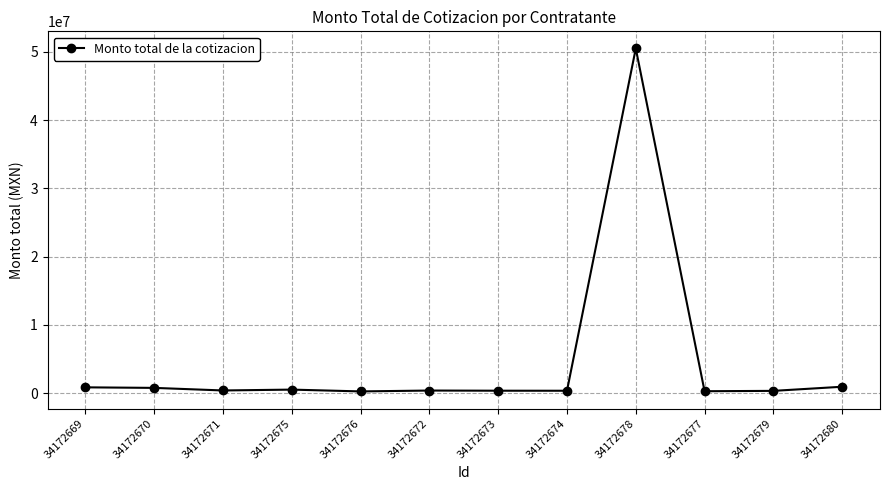

What is the difference between the maximum and minimum values?

50220015.3